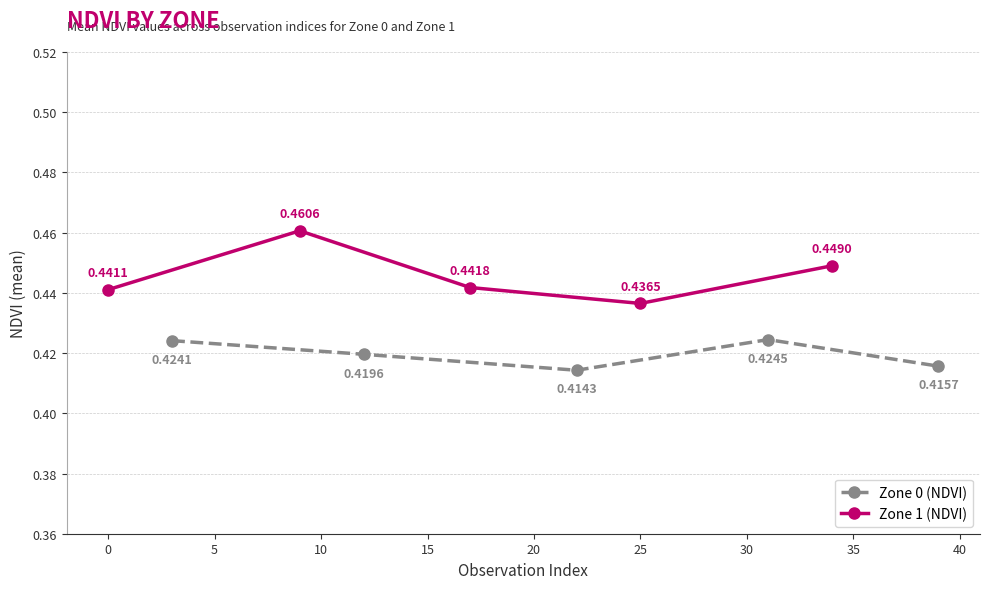

Which series has the largest range (max minus min)?

Zone 1 (NDVI)